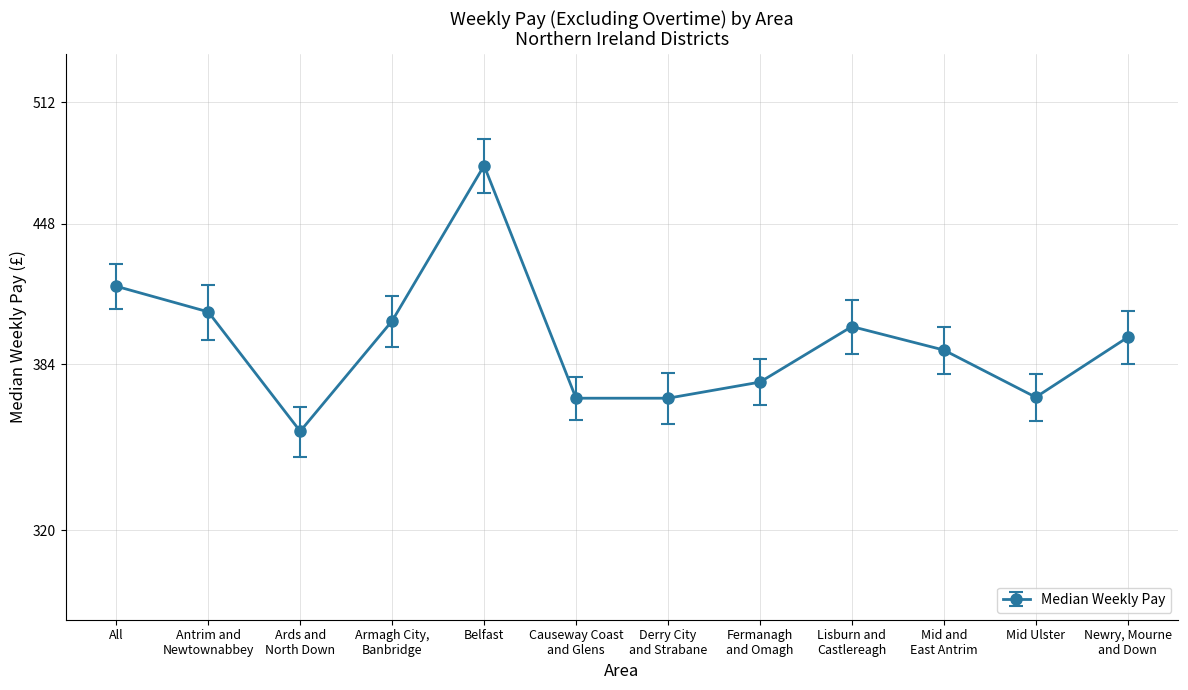

Count the number of categories in the chart.

12